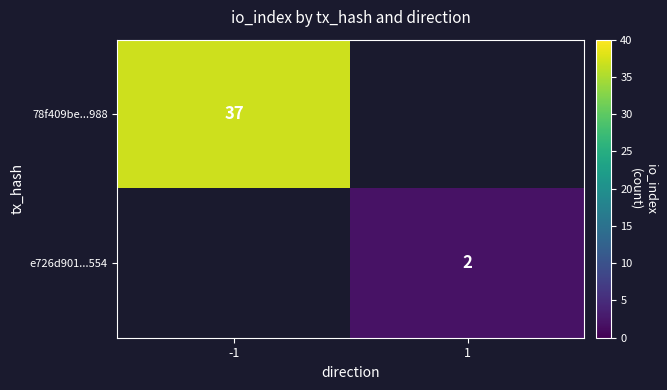

Is it true that 78f409be...988 equals 20 at -1?

False